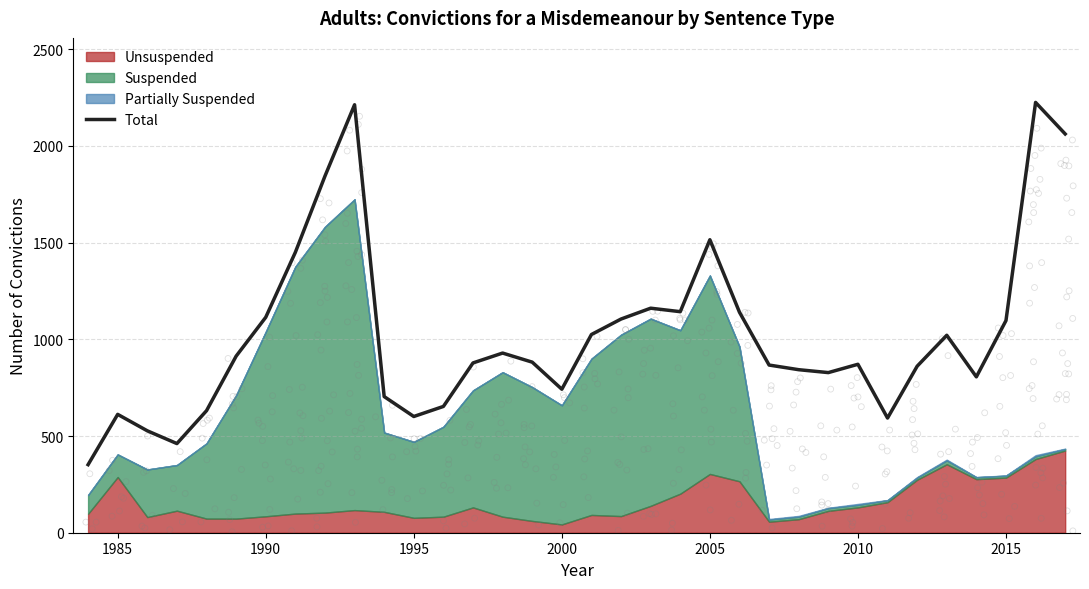

Is it true that Total equals 1005 at 2005?

False